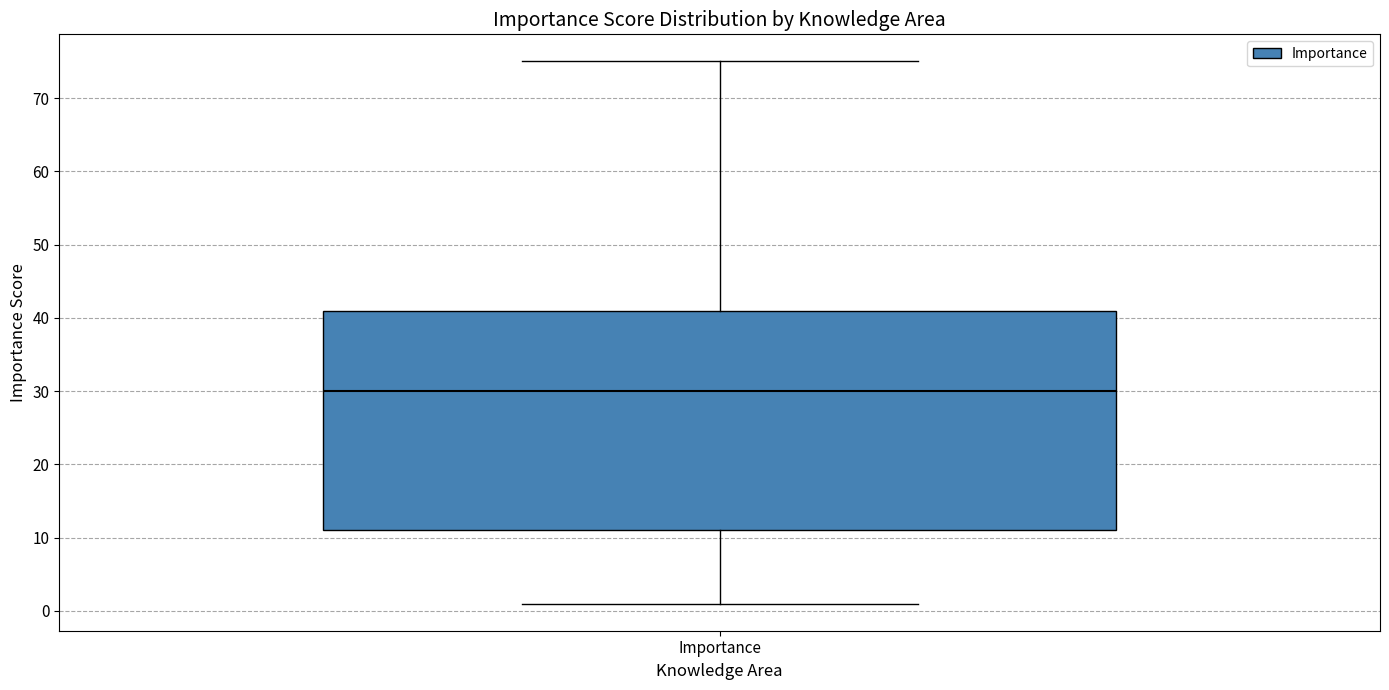

Read this box plot against the y-axis: the position of the median line, the range covered by the box, and the ends of both whiskers. The values are not printed on the chart, so give them approximately, as read against the axis.

median 30, box 11 to 41, whiskers 1 to 75